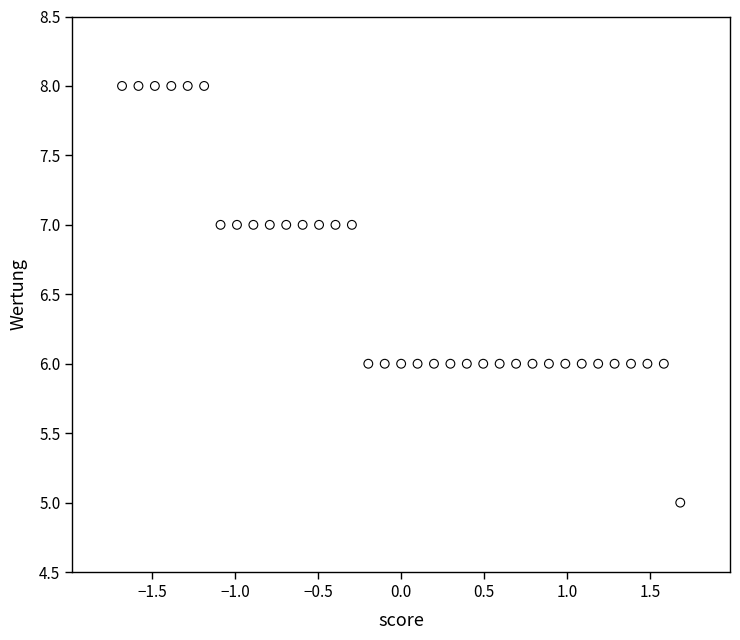

What is the range of Y values (max minus min)?

3